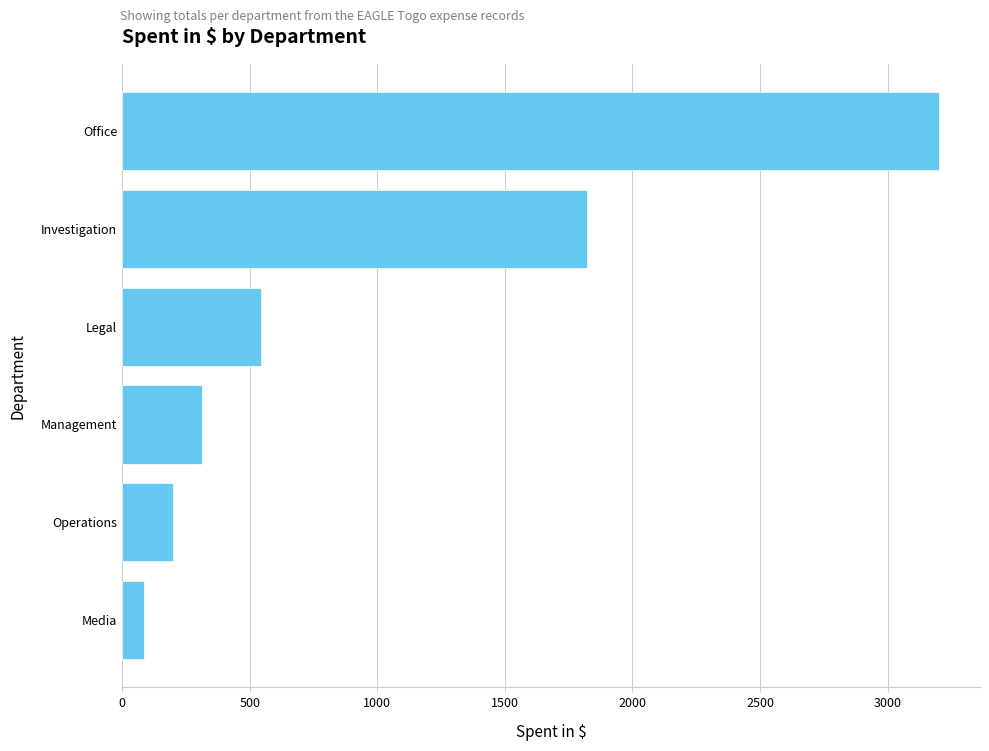

What is the change in value from Operations to Investigation?

+1625.0